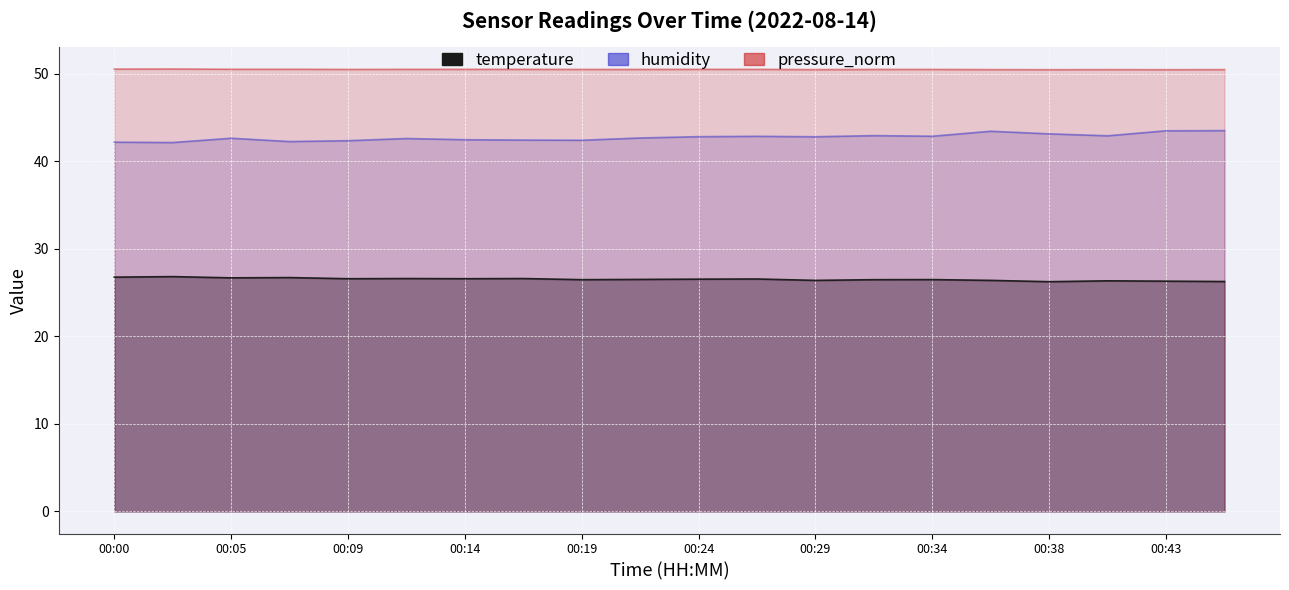

At which category is the sum across all series the highest?

00:36